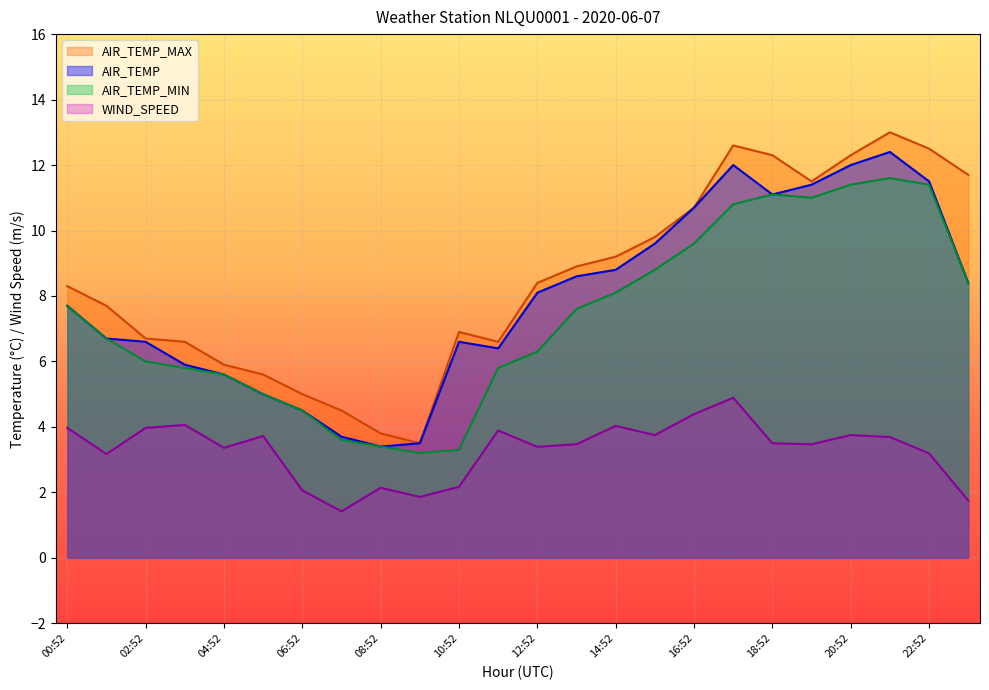

What is the average value of the AIR_TEMP_MAX series?

8.5